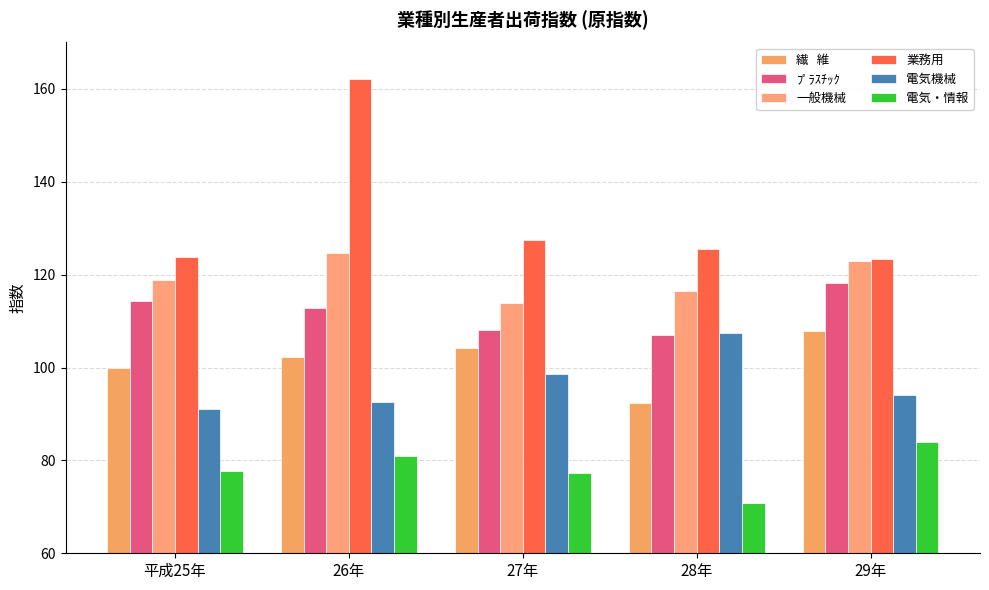

Does the chart contain stacked bars?

No